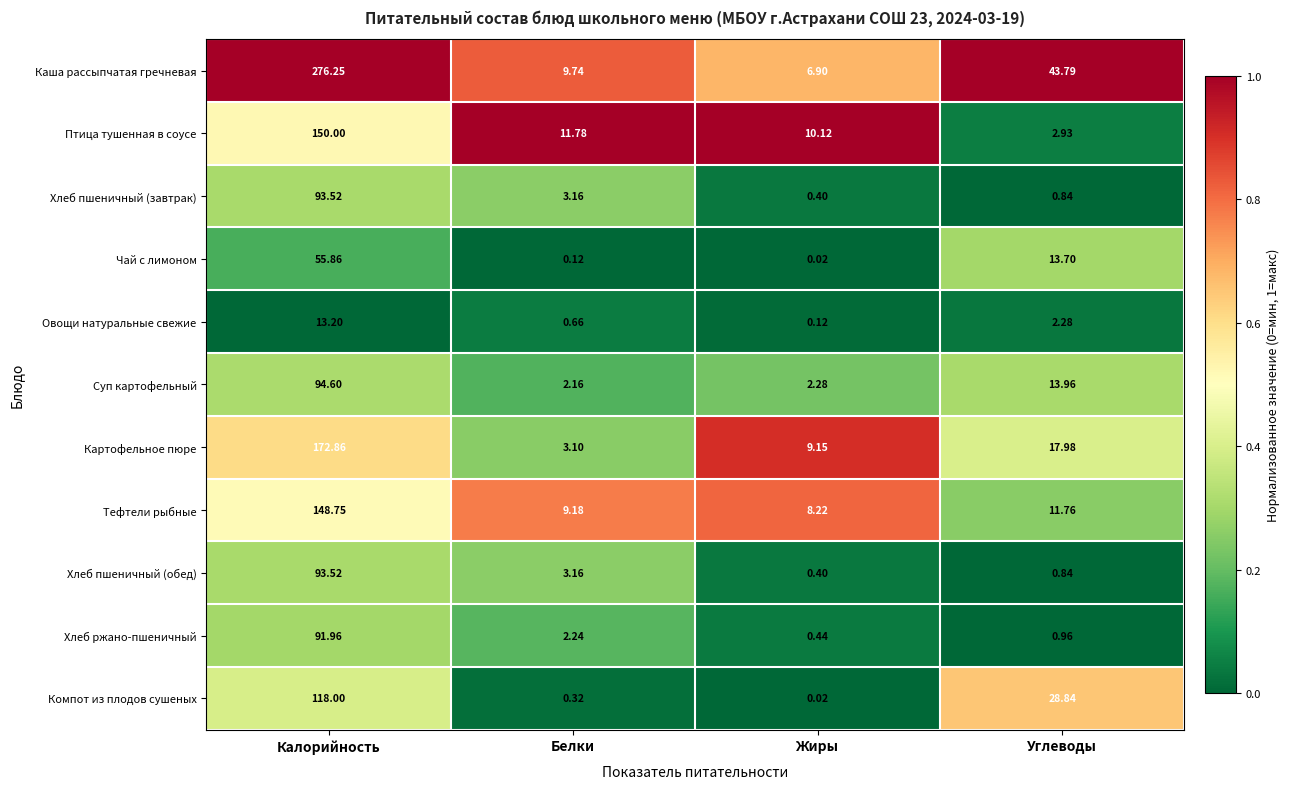

What is the difference between the highest and lowest values at Белки?

11.7